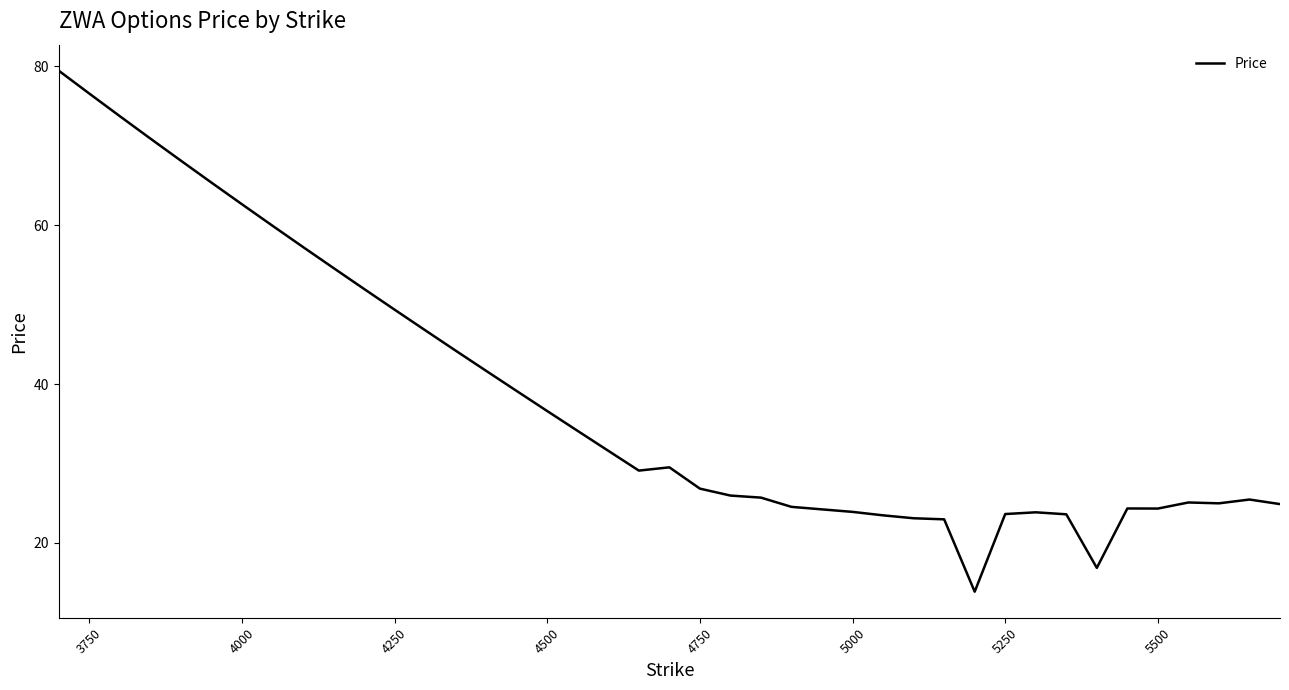

What is the greatest value displayed?

79.5